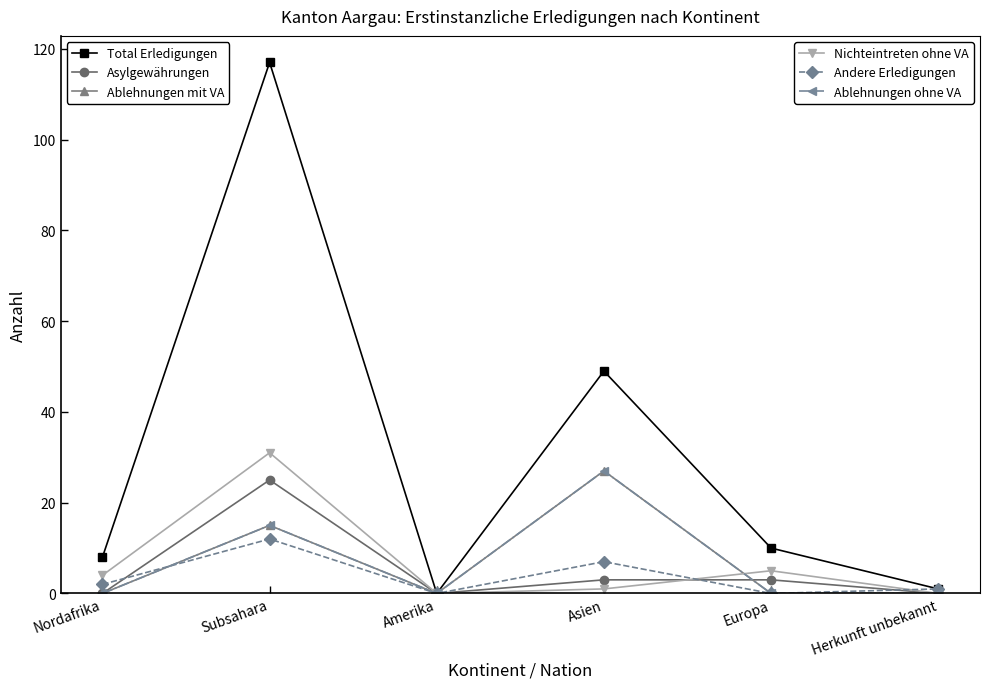

Is this an area chart (filled region under the line)?

No